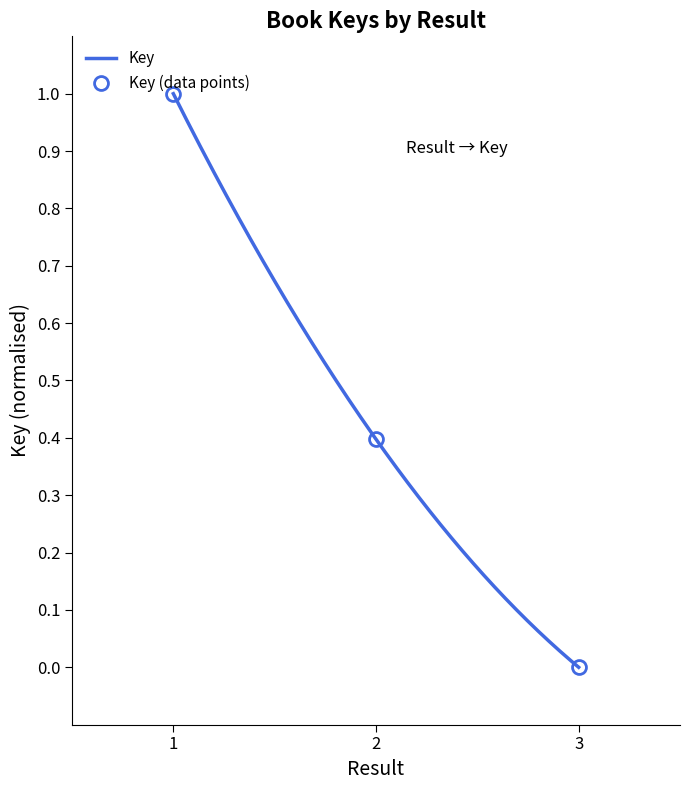

Reading left to right, what are all the values shown in this chart?

1=1.0	2=0.4	3=0.0